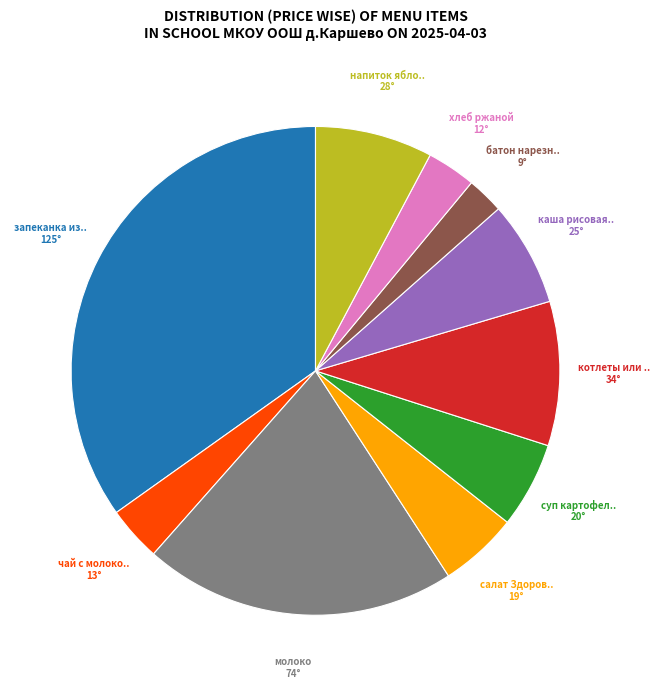

Is there any slice that represents more than half of the pie?

No